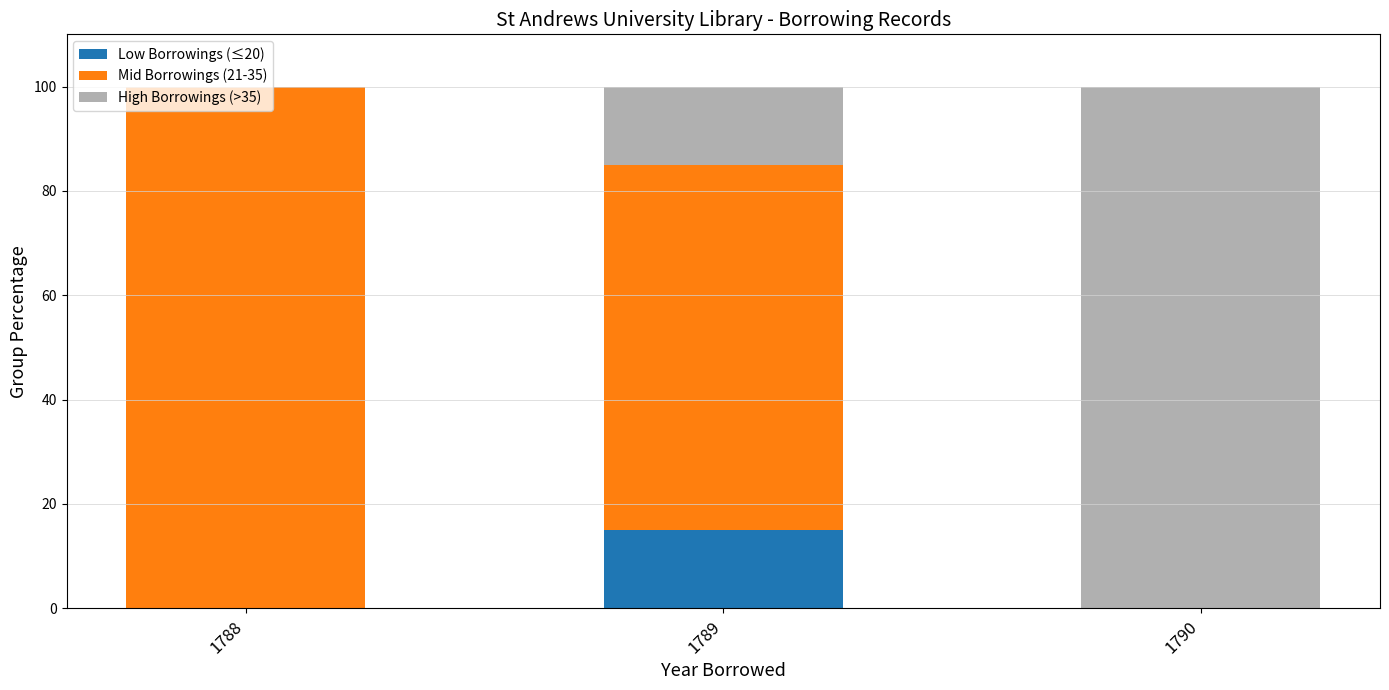

The Low Borrowings (≤20) series shows 0 at 1790. True or false?

True